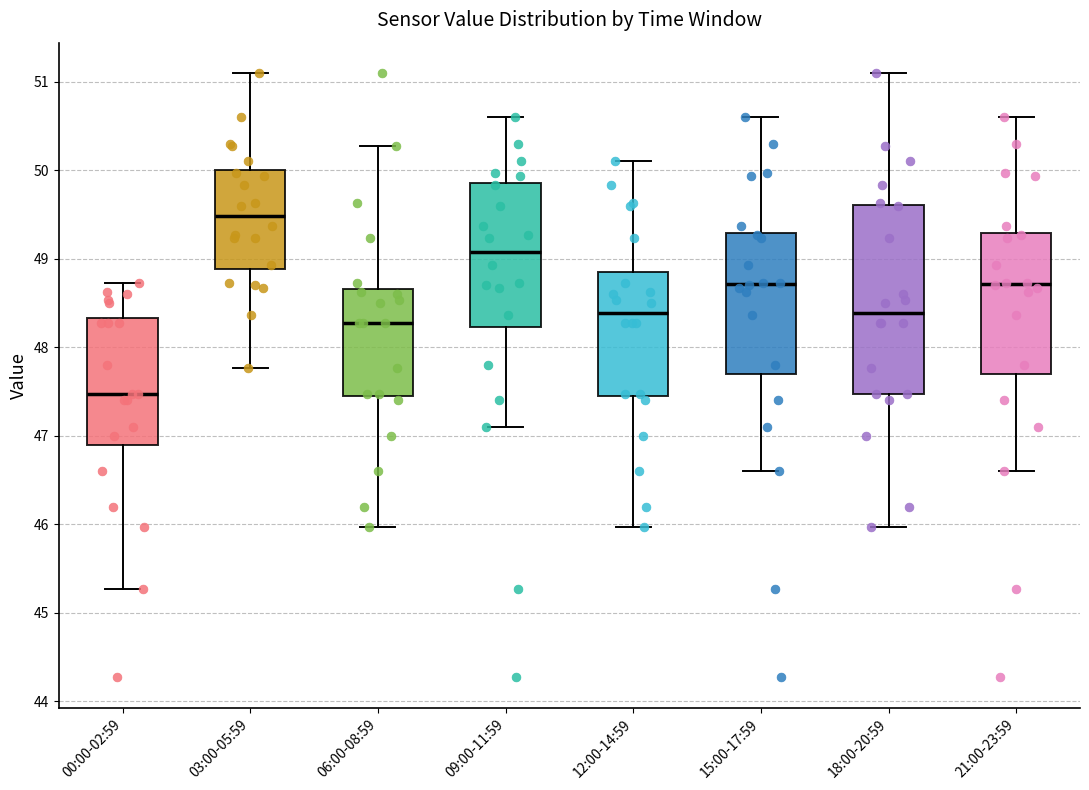

Where does the upper whisker of the box for 18:00-20:59 end on the y-axis? The values are not printed on the chart, so give them approximately, as read against the axis.

51.1